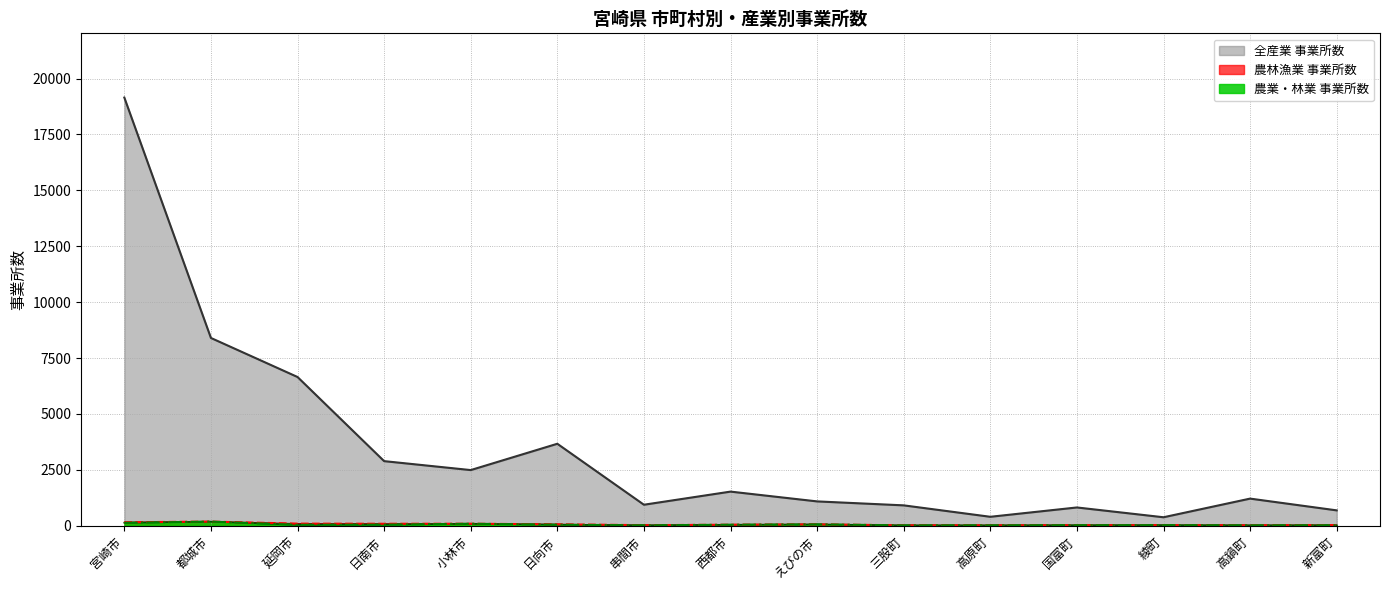

What position from the right is 小林市?

11